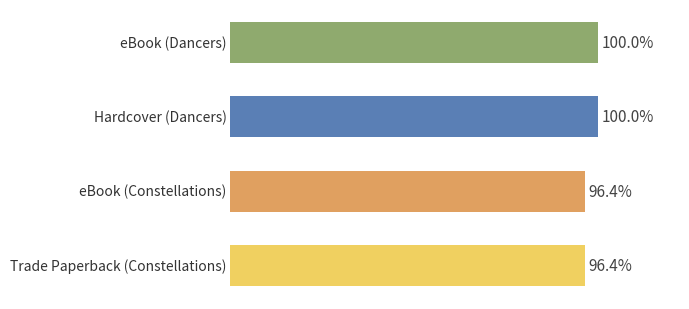

Are the bars horizontal?

Yes